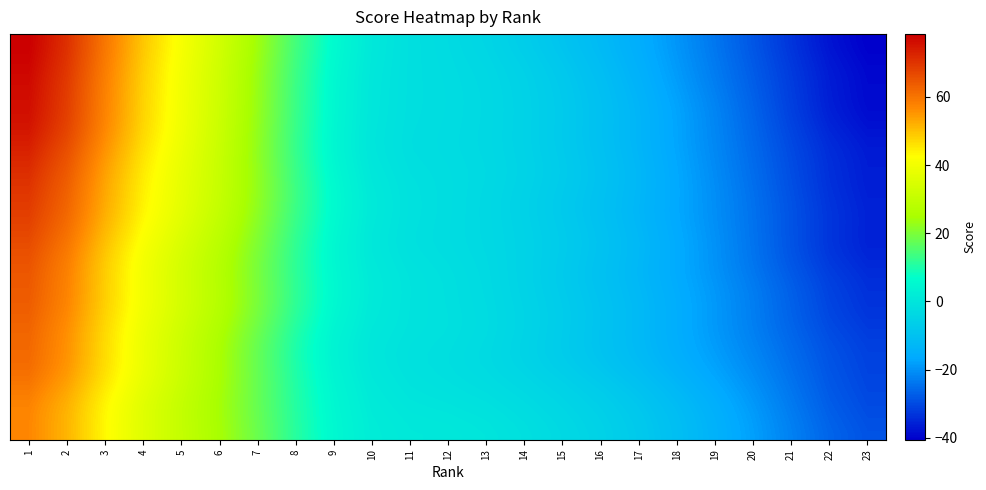

What is the spread (max minus min) of values at 9?

2.0